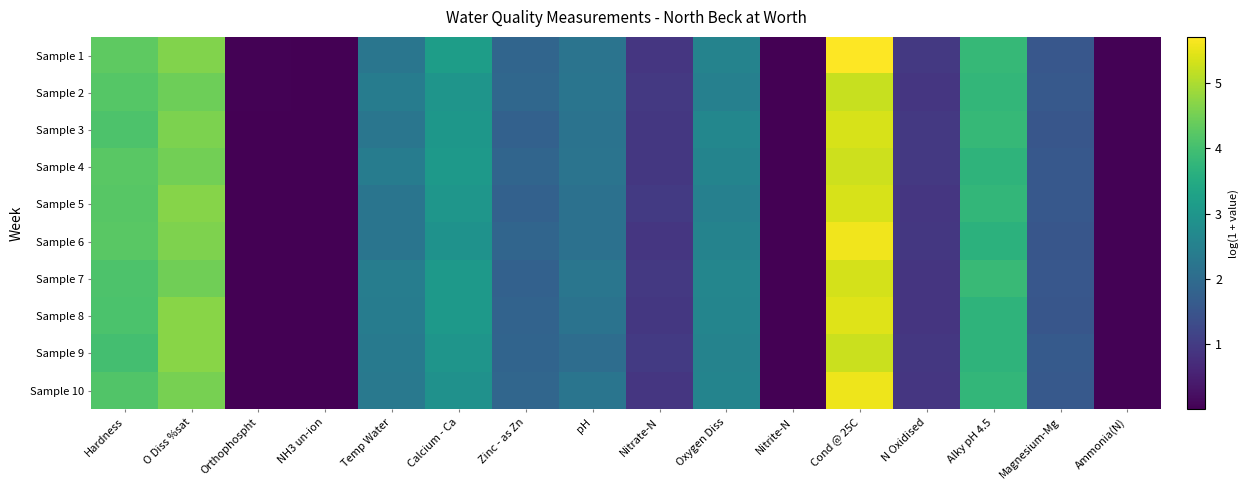

At how many categories does at least one series exceed 0?

16